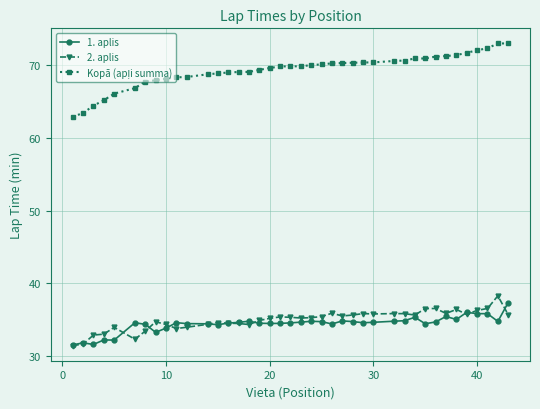

At how many categories does at least one series exceed 62?

40